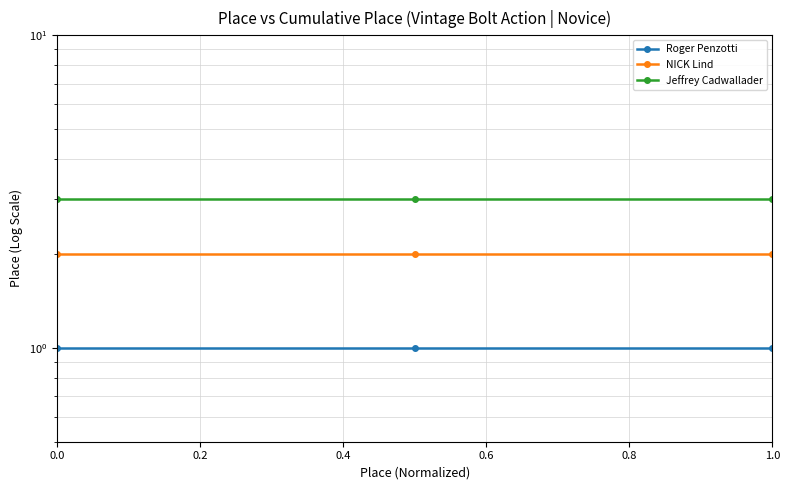

Which series has the widest spread of values?

Roger Penzotti